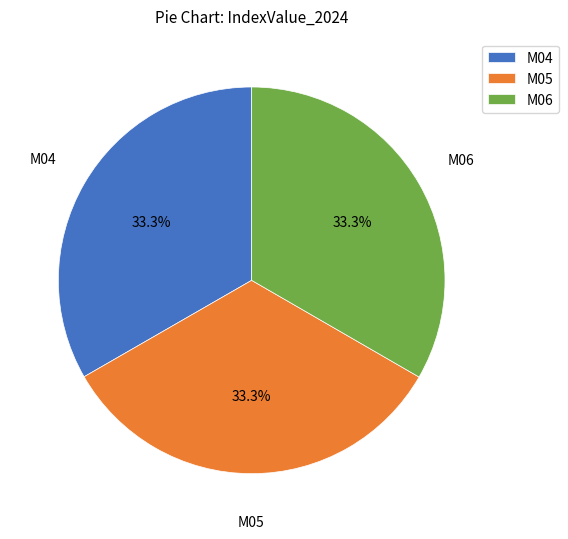

What is the ratio of the value at M06 to the value at M04?

1.0